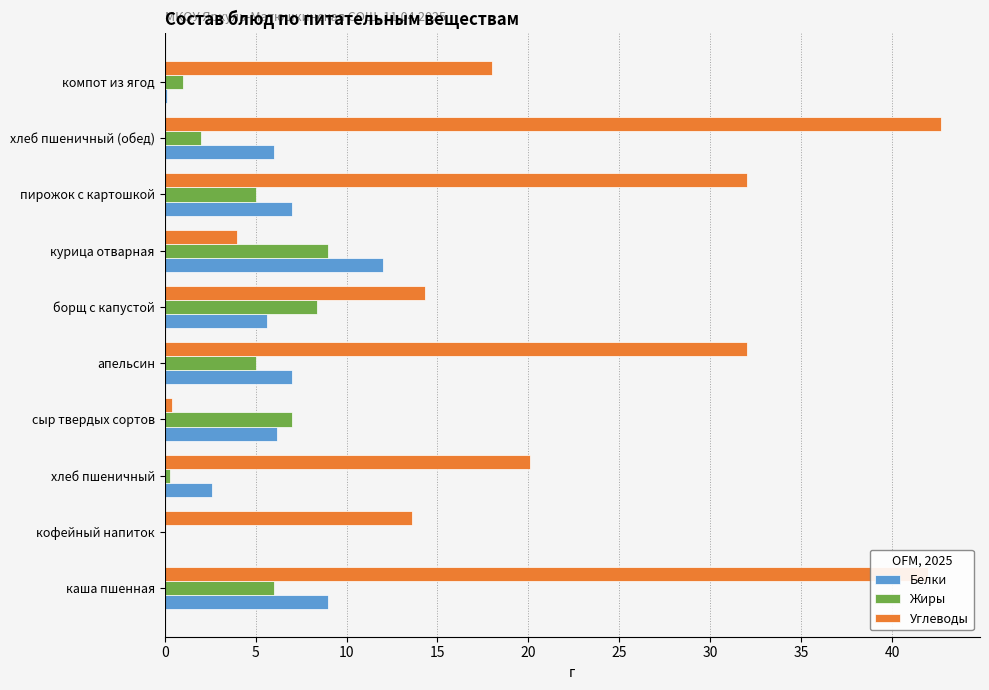

What is the sum of all Жиры values?

43.7